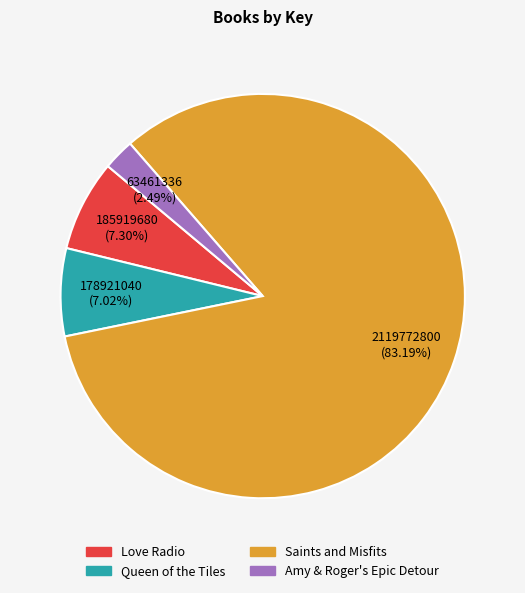

To the nearest percent, what is the average slice percentage?

25%